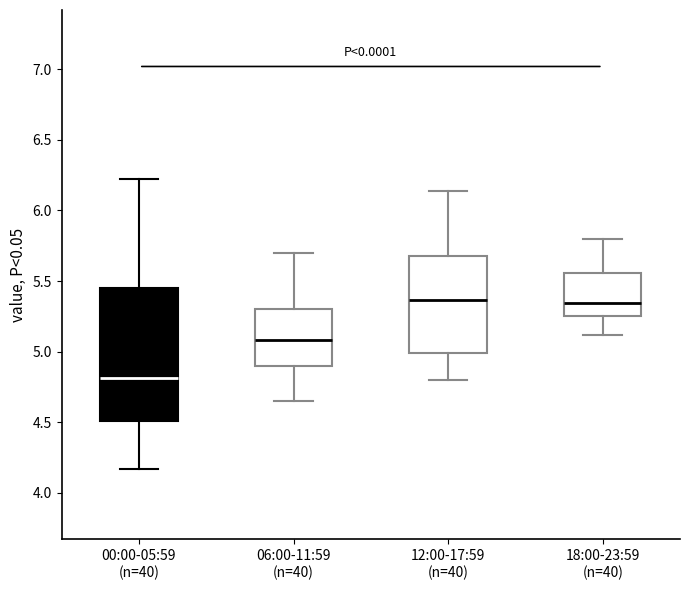

Comparing the boxes themselves (not the whiskers), which one is the tallest?

00:00-05:59 (n=40)